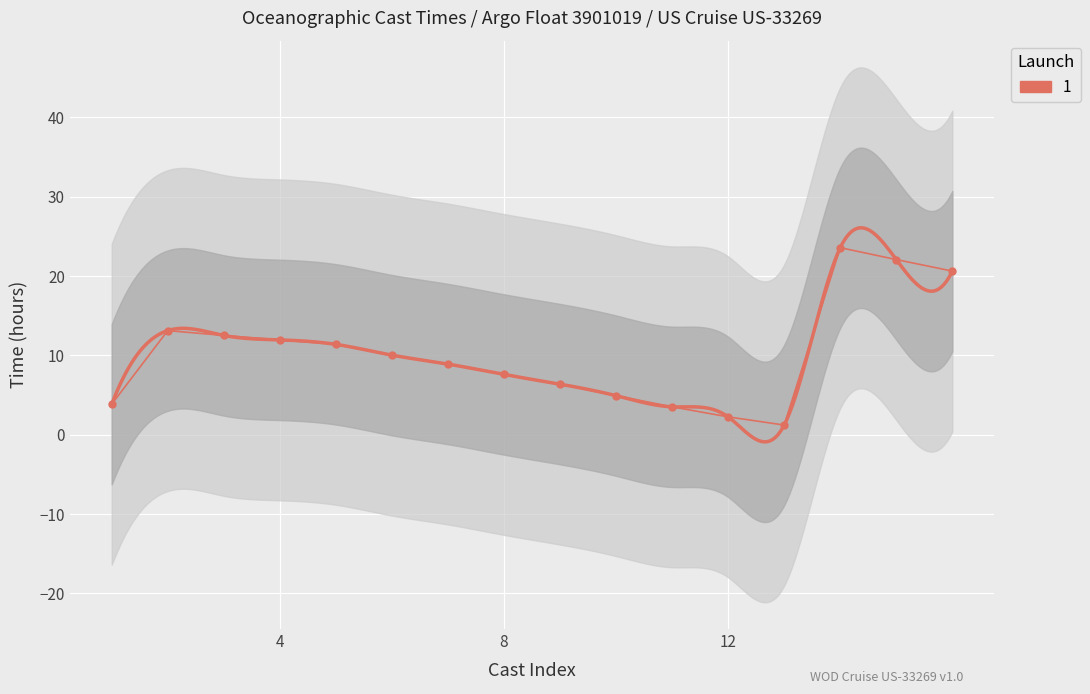

Which category has the highest value across all series?

14